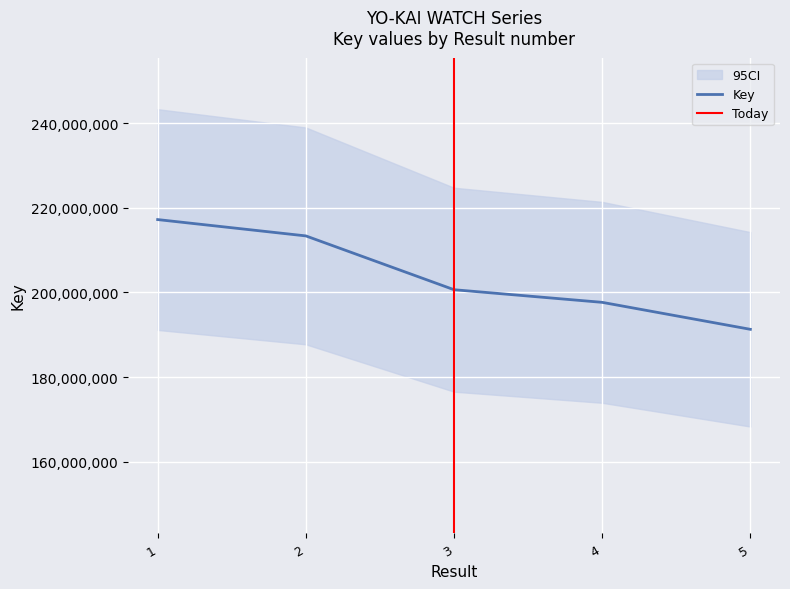

Reading left to right, what are all the values shown in this chart?

1=217216783	2=213360968	3=200655334	4=197671042	5=191299173